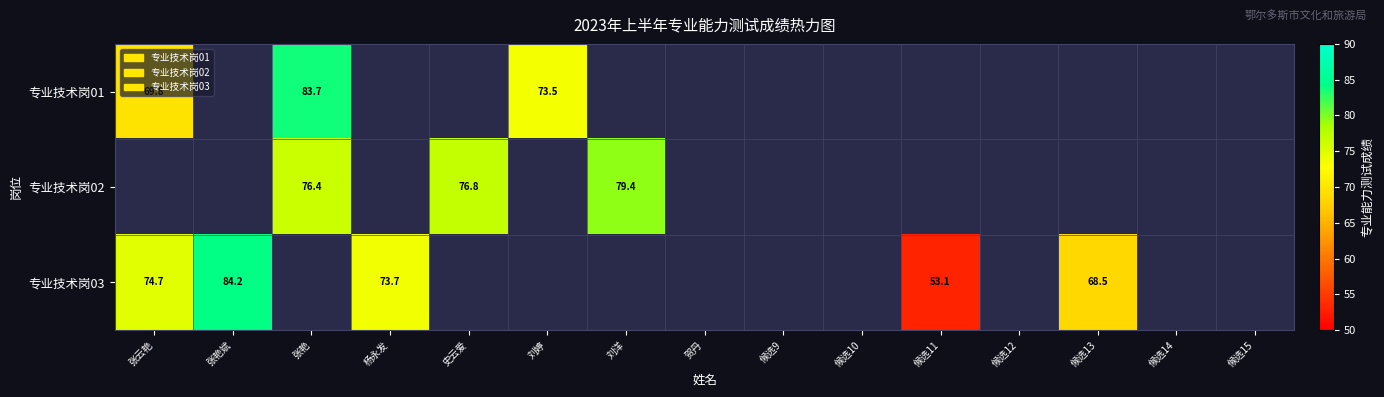

Is it true that 专业技术岗03 equals 21.6 at 张艳斌?

False